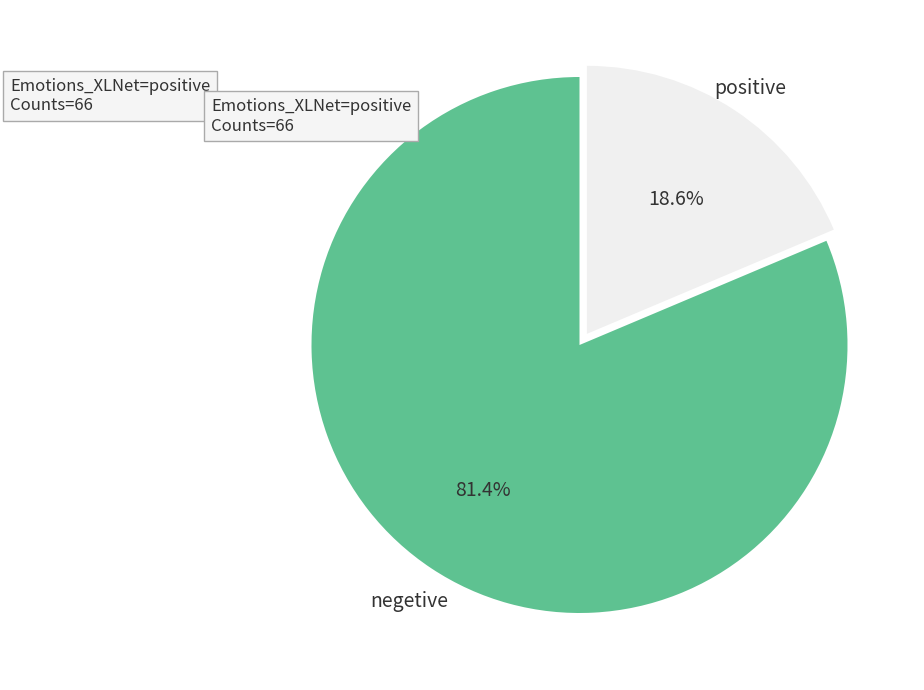

Between positive and negetive, which is larger?

negetive